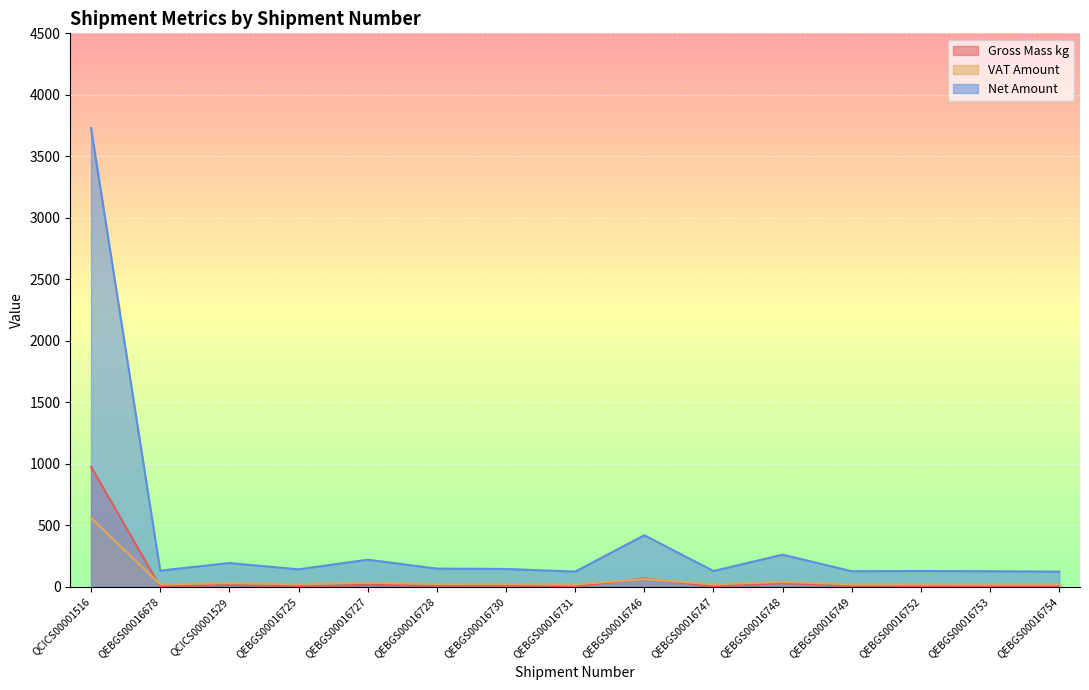

The Gross Mass kg series shows 2.0 at QEBGS00016725. True or false?

True